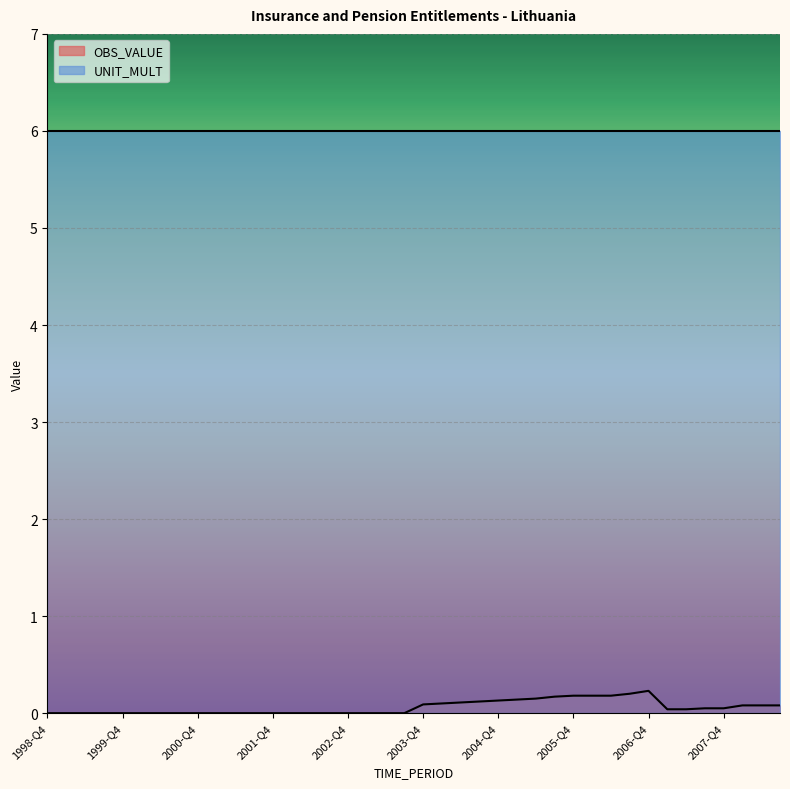

How many distinct data groups are displayed?

2